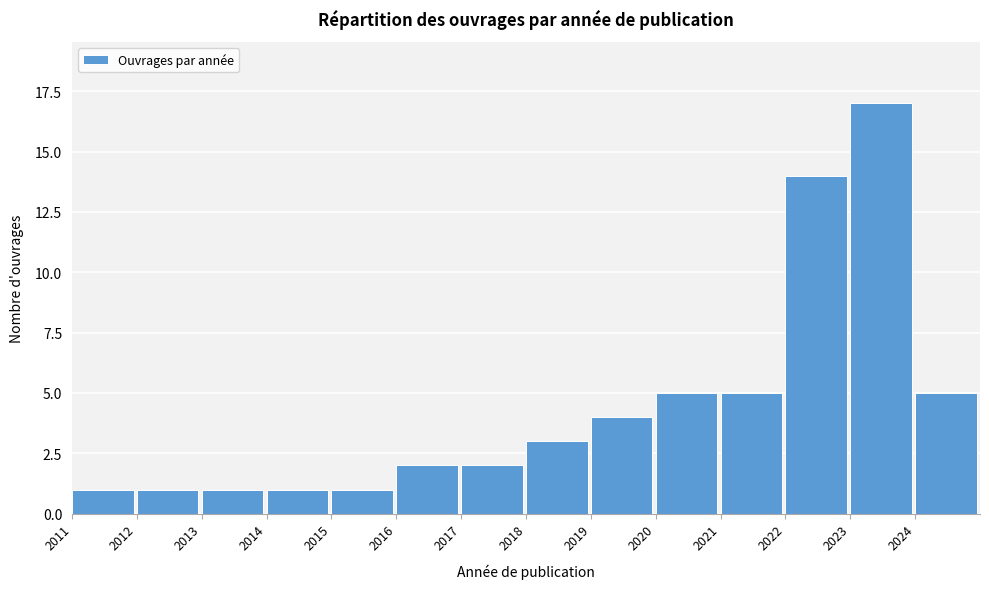

Reading left to right, what are all the values shown in this chart?

2011=1	2012=1	2013=1	2014=1	2015=1	2016=2	2017=2	2018=3	2019=4	2020=5	2021=5	2022=14	2023=17	2024=5